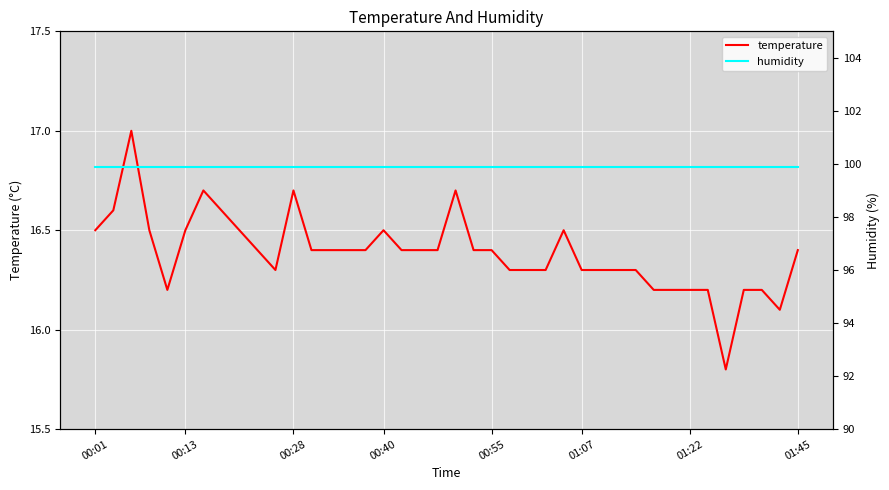

The temperature series shows 27.4 at 00:28. True or false?

False